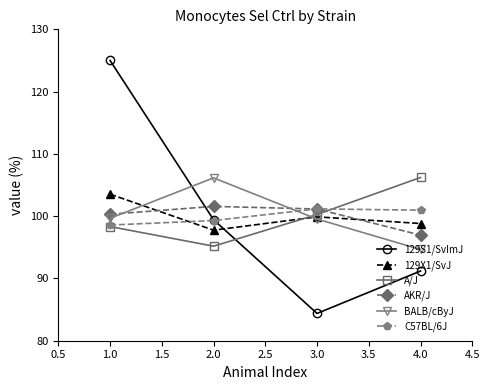

What is the label of the 2nd point from the left?

2.0